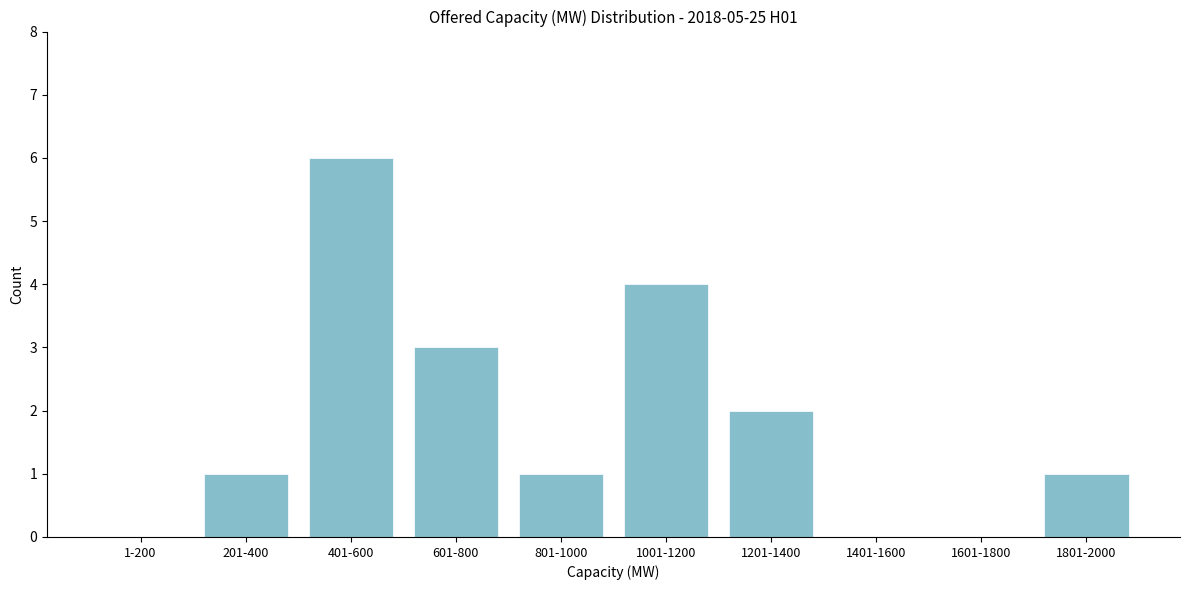

Reading left to right, what are all the values shown in this chart?

1-200=0	201-400=1	401-600=6	601-800=3	801-1000=1	1001-1200=4	1201-1400=2	1401-1600=0	1601-1800=0	1801-2000=1